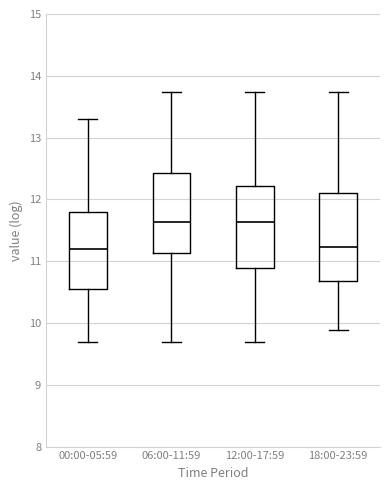

Comparing the boxes themselves (not the whiskers), which one is the tallest?

18:00-23:59